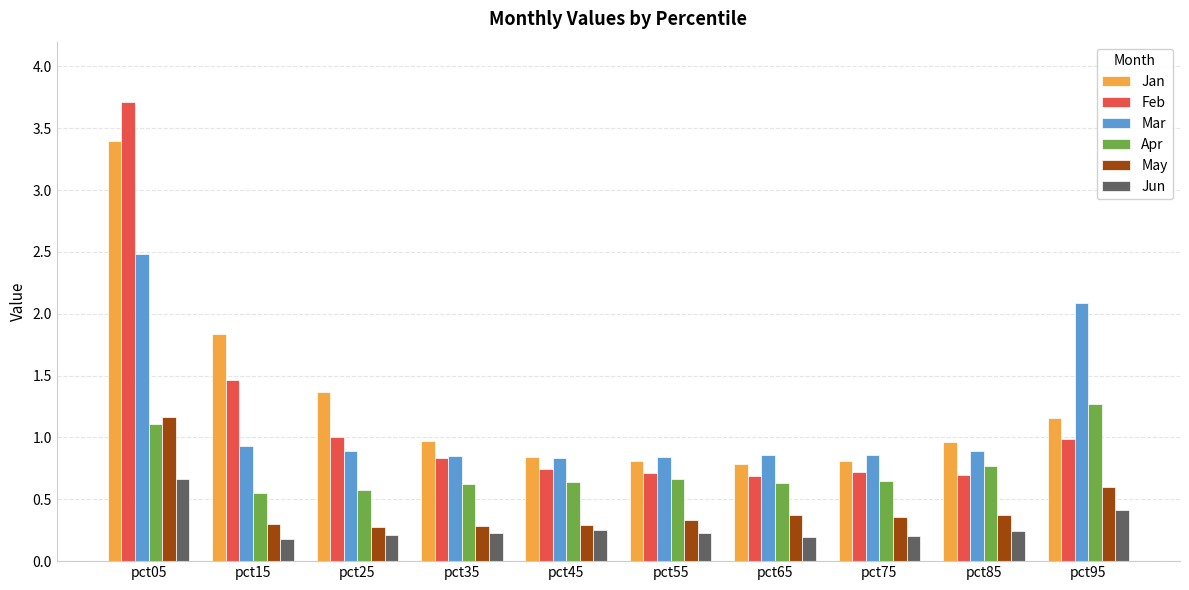

At which category is the sum across all series the highest?

pct05